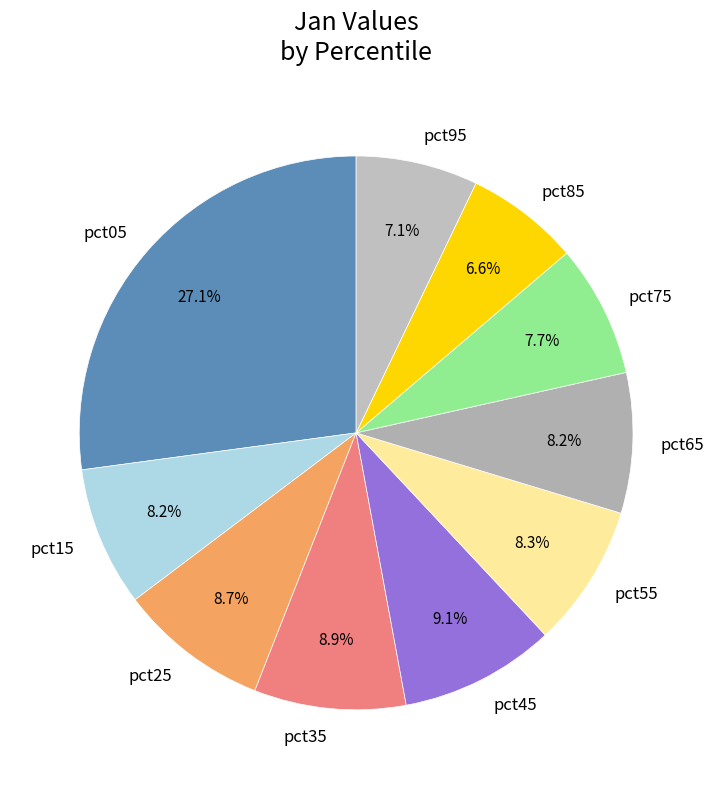

Count the number of slices in the pie.

10